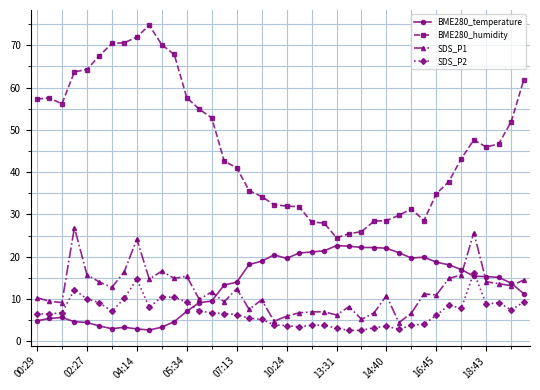

Which series has the largest total across all categories?

BME280_humidity